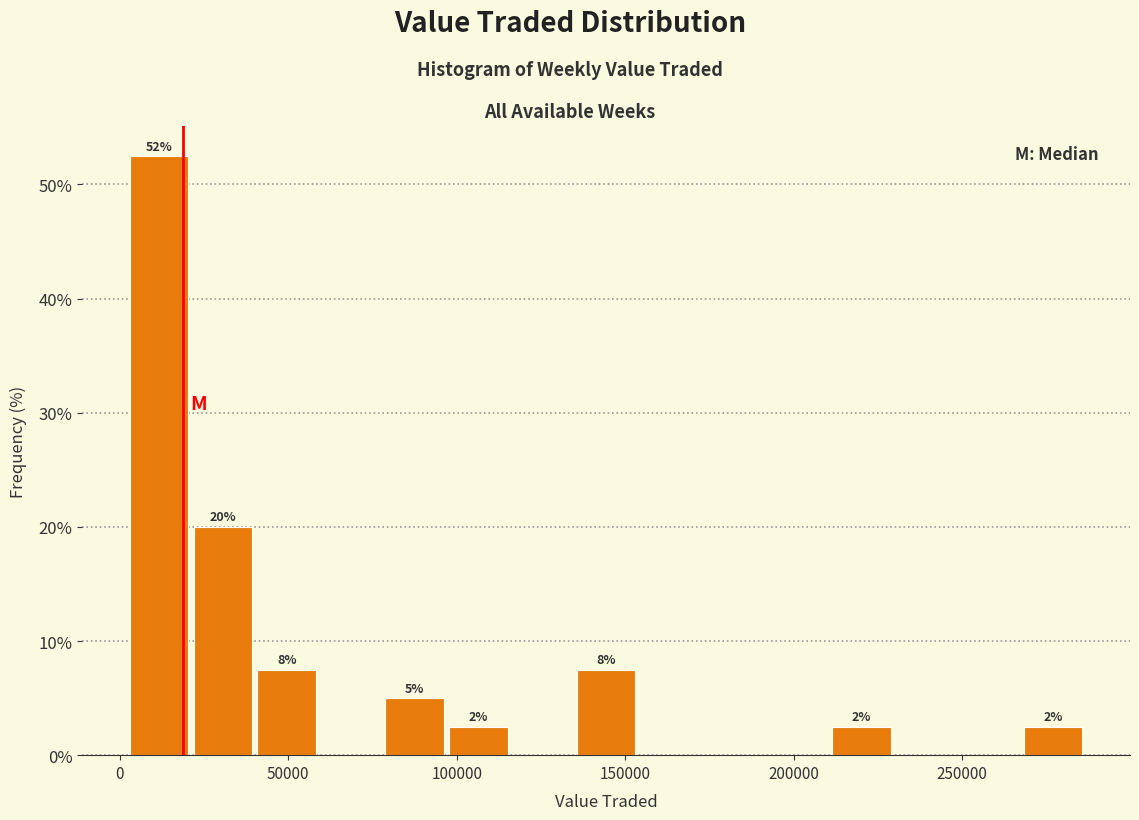

Around what value on the x-axis is the tallest bar? Give the approximate position of its centre, as read against the axis.

10000